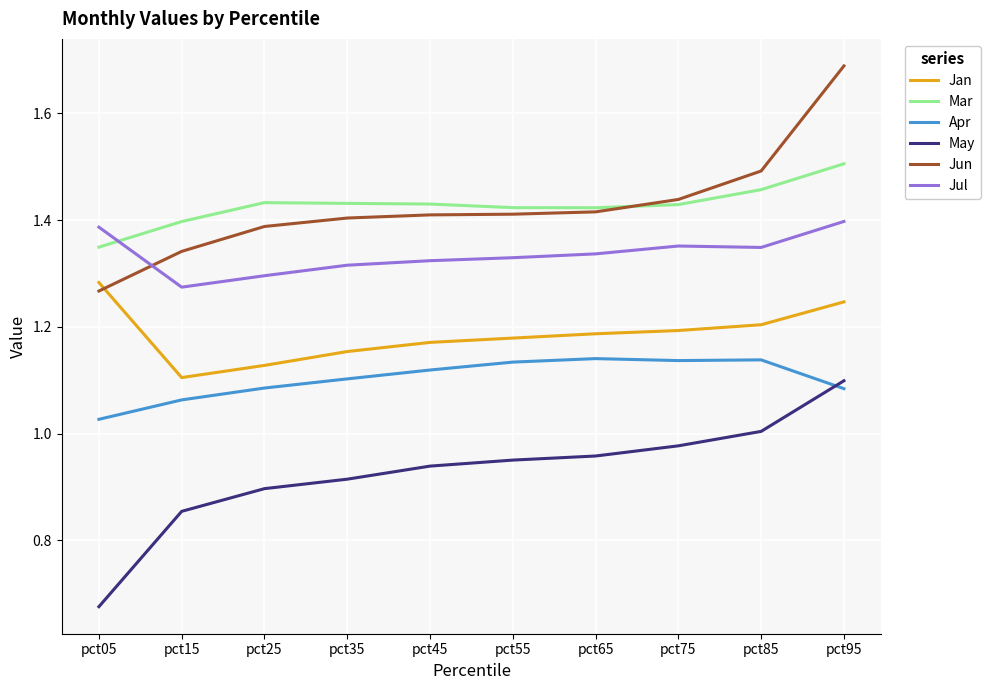

What is the sum of the Jun values at pct05 and pct25?

2.7